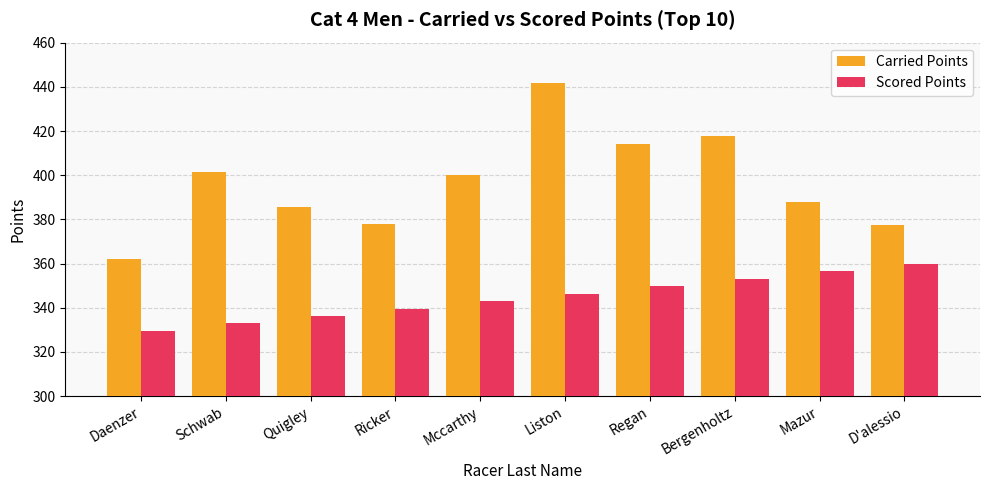

At how many categories does at least one series exceed 426?

1